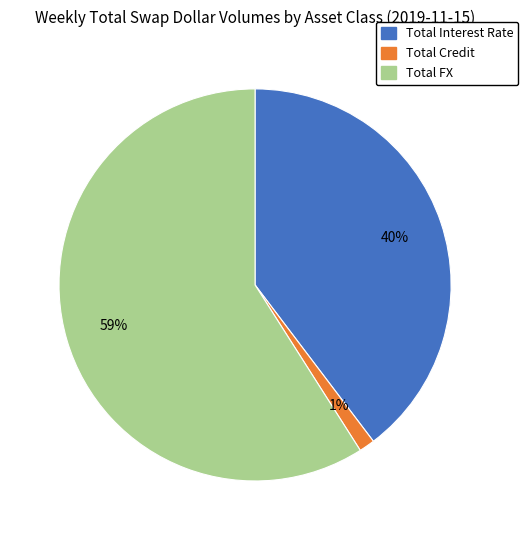

How many segments does this pie chart have?

3